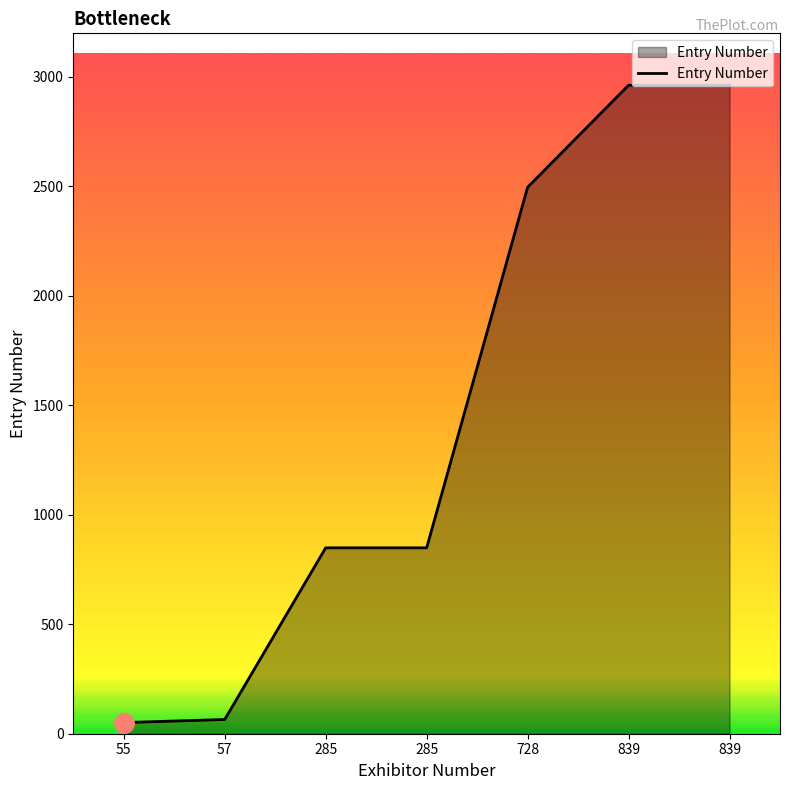

What is the value of the 5th point from the left?

2496